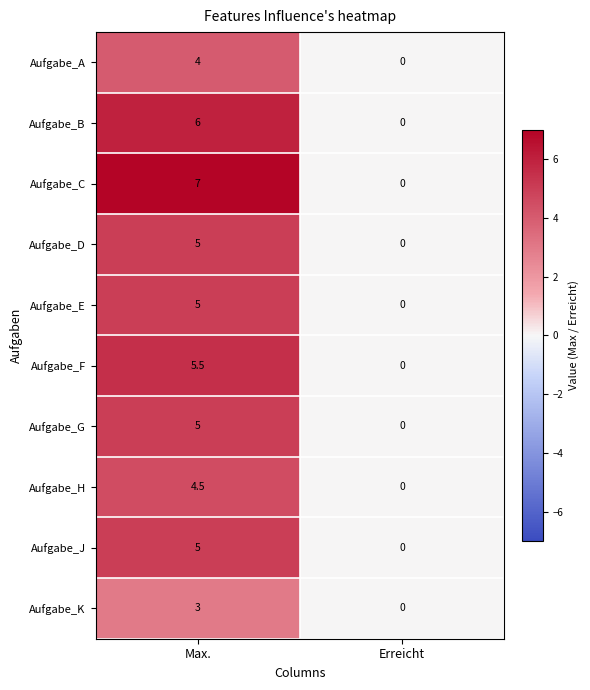

How many categories are shown in the chart?

2